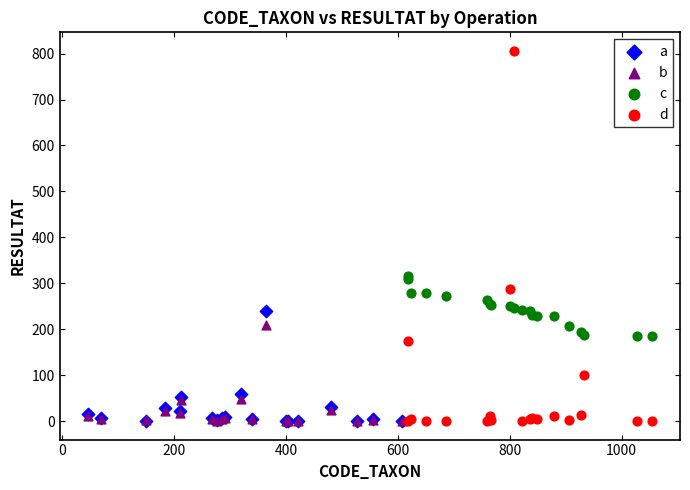

Which series has the largest Y range (max minus min)?

d